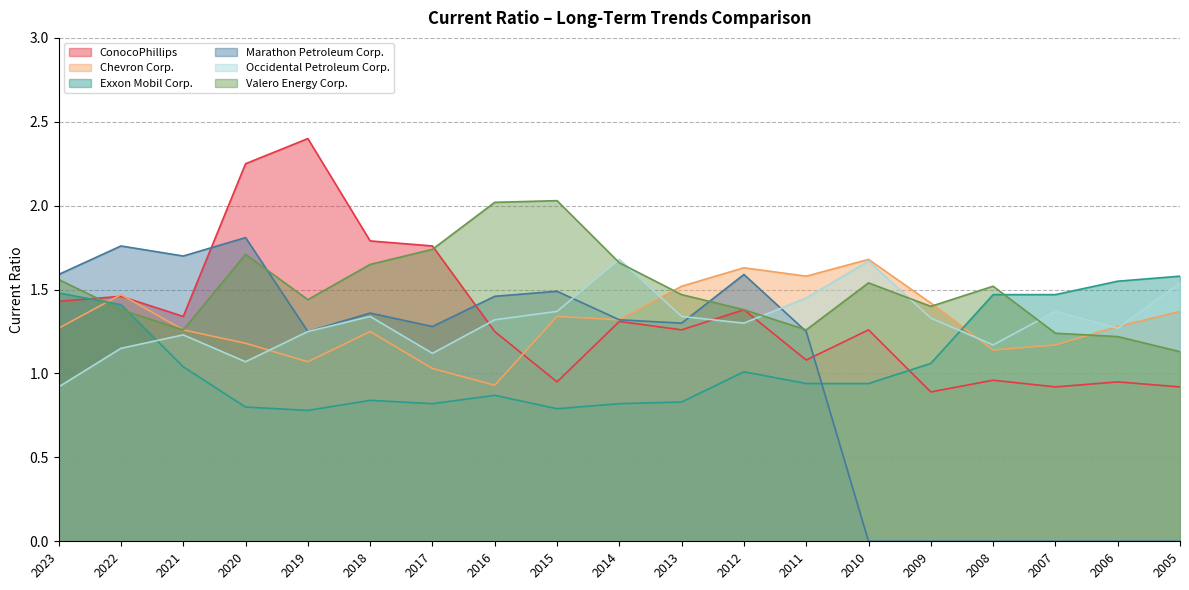

Between which two adjacent categories do Occidental Petroleum Corp. and Exxon Mobil Corp. first intersect?

2022 and 2021